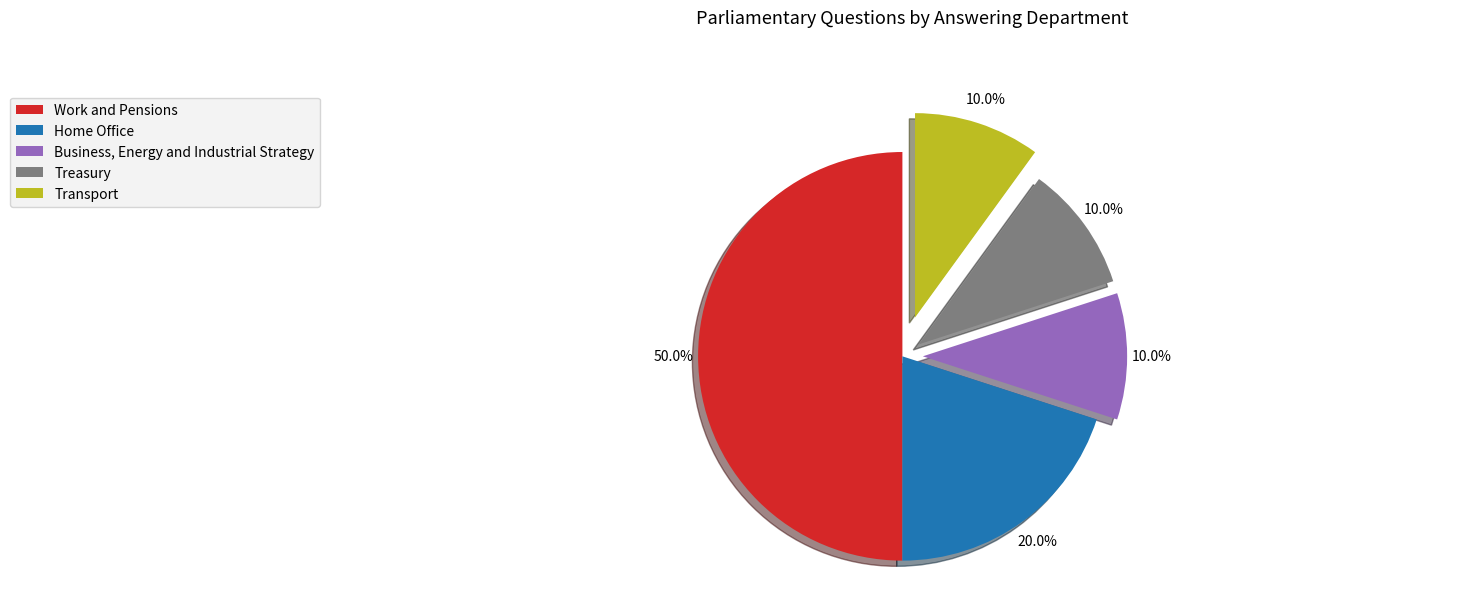

How much of the chart is everything except Treasury?

90.0%